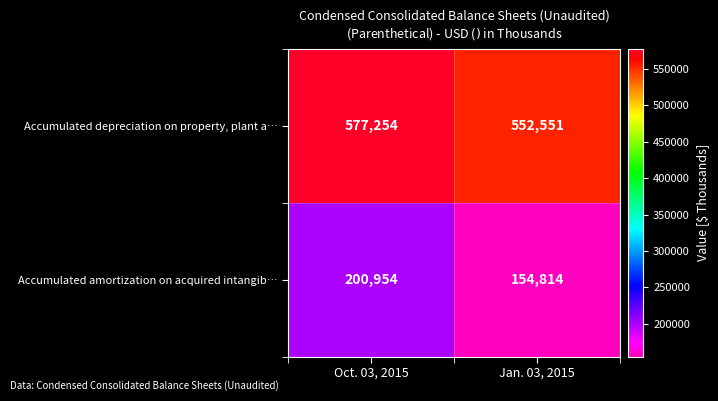

At which label is Accumulated depreciation on property, plant a… closest to 564902?

Jan. 03, 2015